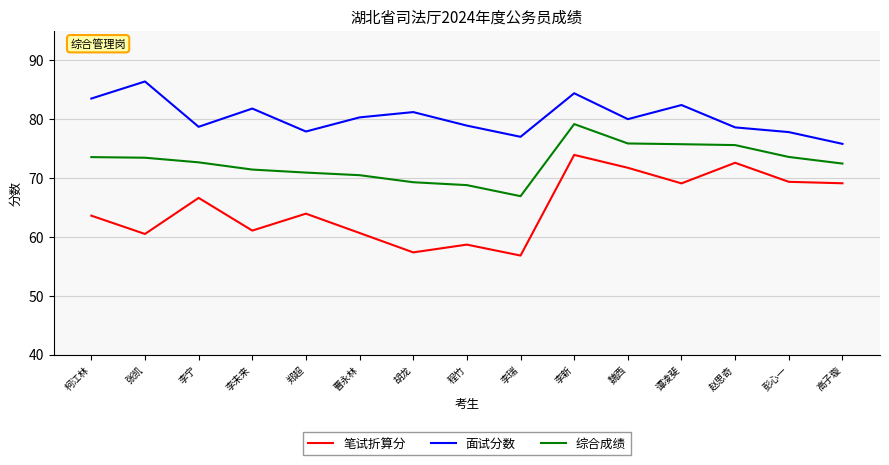

Rank the series at 彭心一 from highest to lowest value.

面试分数, 综合成绩, 笔试折算分